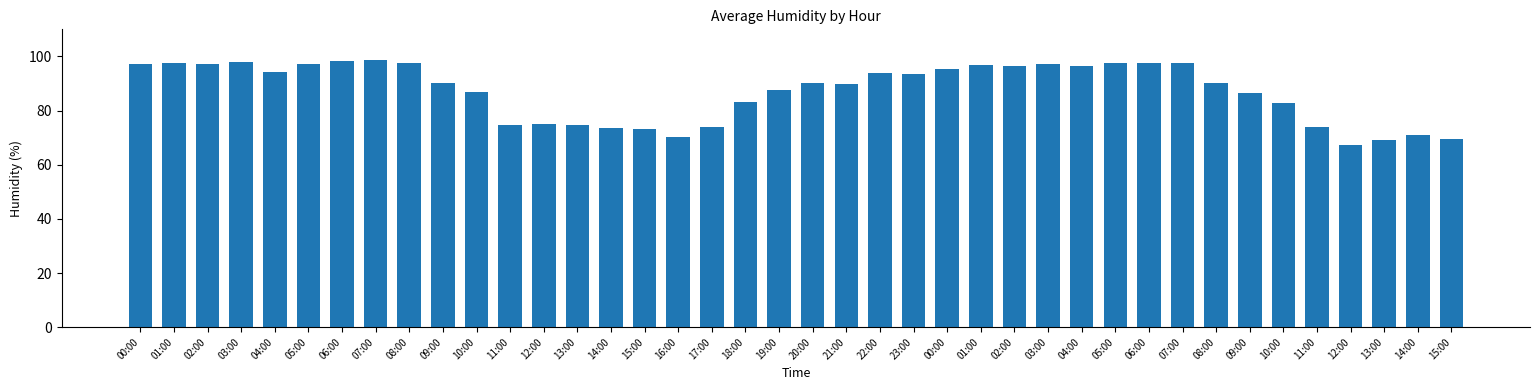

What is the label of the 4th bar from the right?

12:00